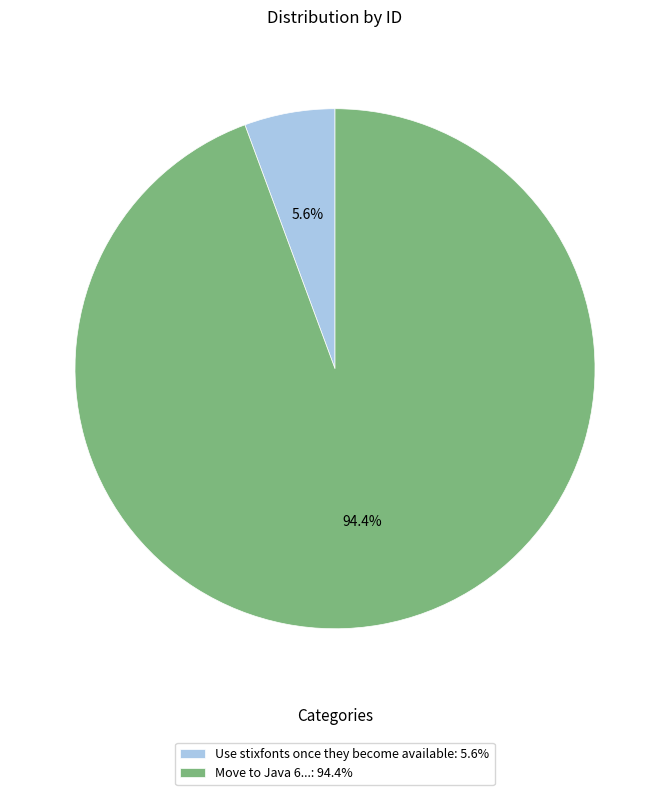

Does any single category account for the majority?

Yes